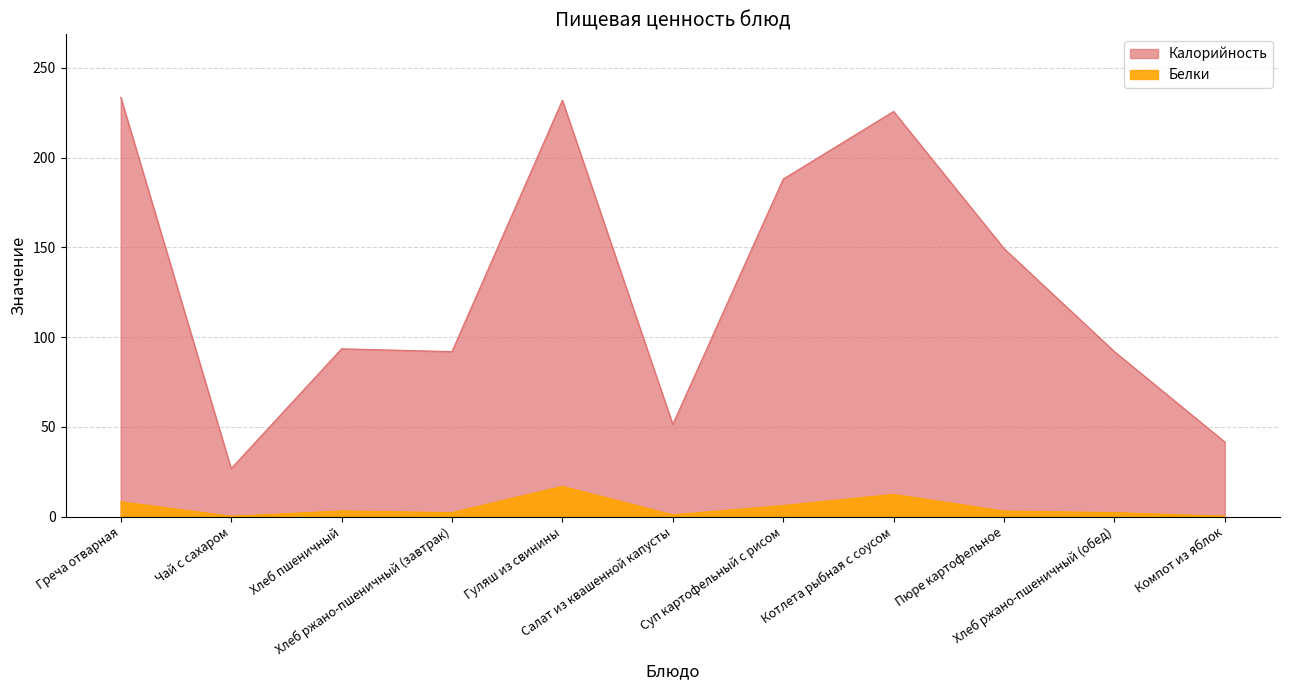

At which label does Калорийность first exceed 93?

Греча отварная